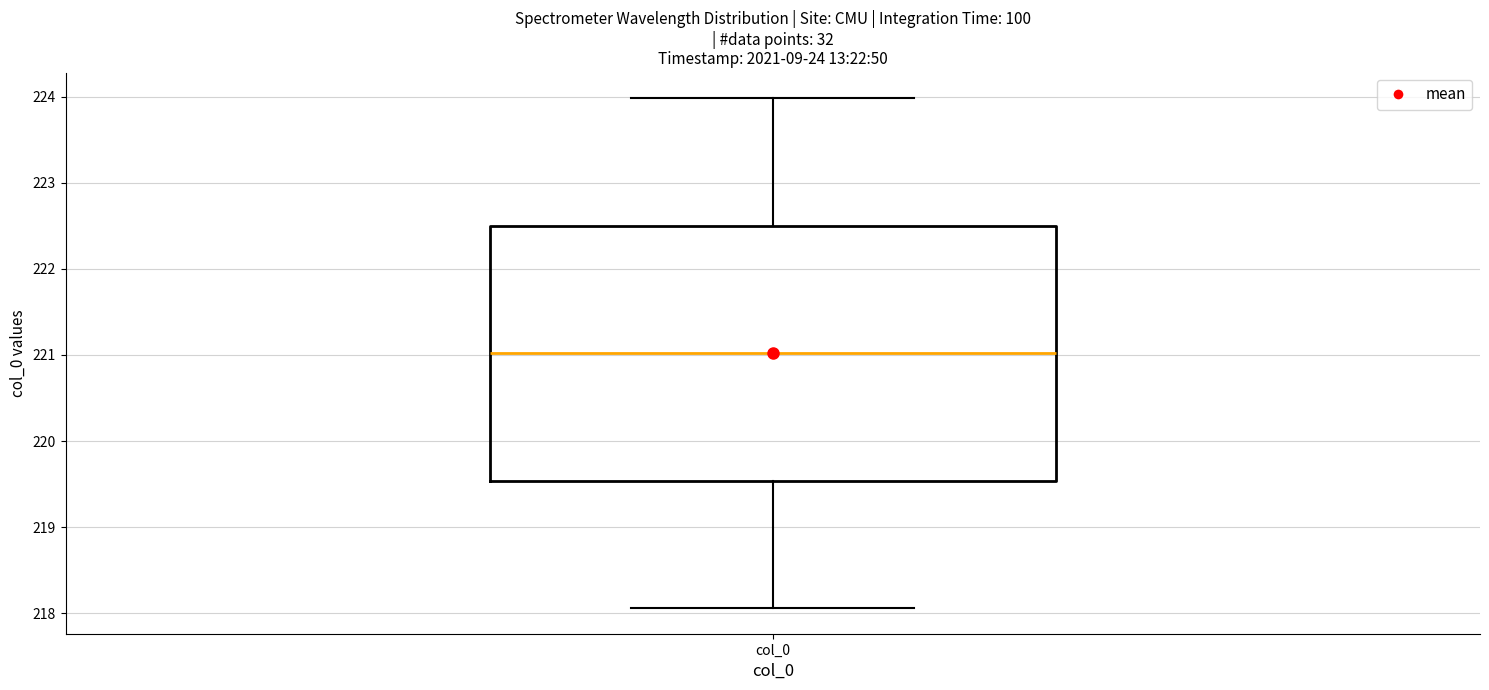

Transcribe this box plot: give where the median line is, the range the box spans, and where the two whiskers end, as read against the y-axis. The values are not printed on the chart, so give them approximately, as read against the axis.

median 221.0, box 219.5 to 222.5, whiskers 218.1 to 224.0